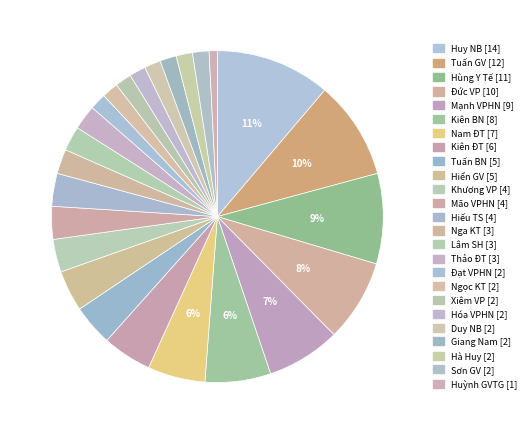

How many segments does this pie chart have?

25